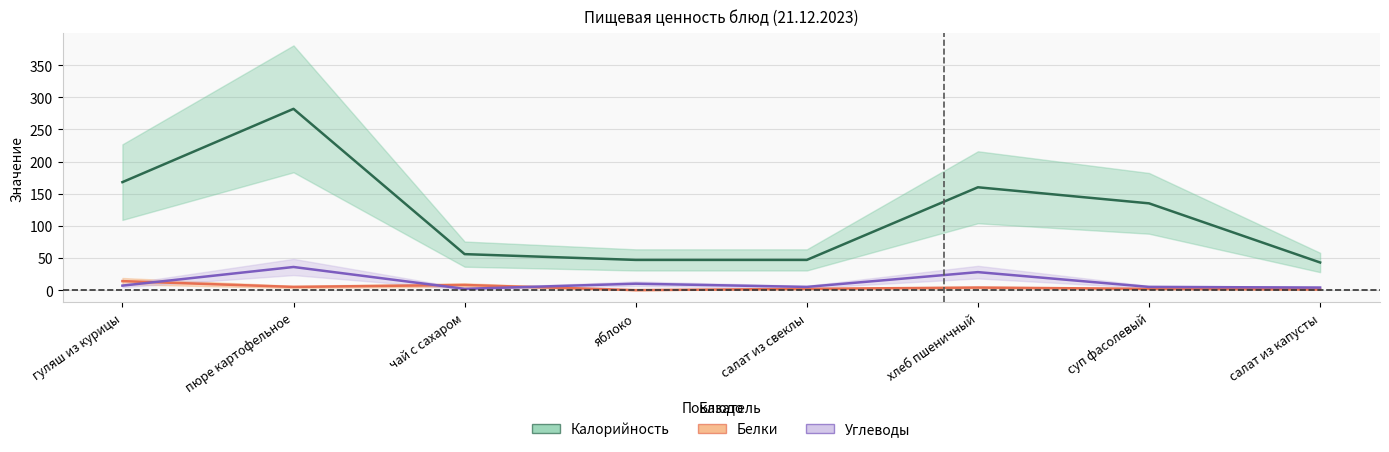

Which has a higher value, яблоко or салат из капусты?

яблоко